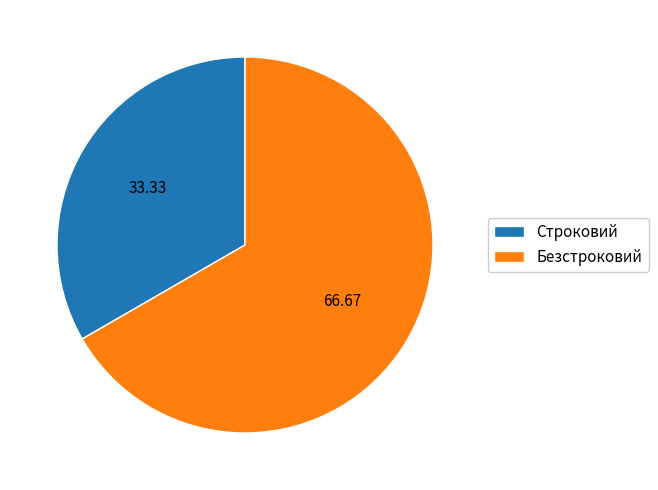

Between Строковий and Безстроковий, which is larger?

Безстроковий